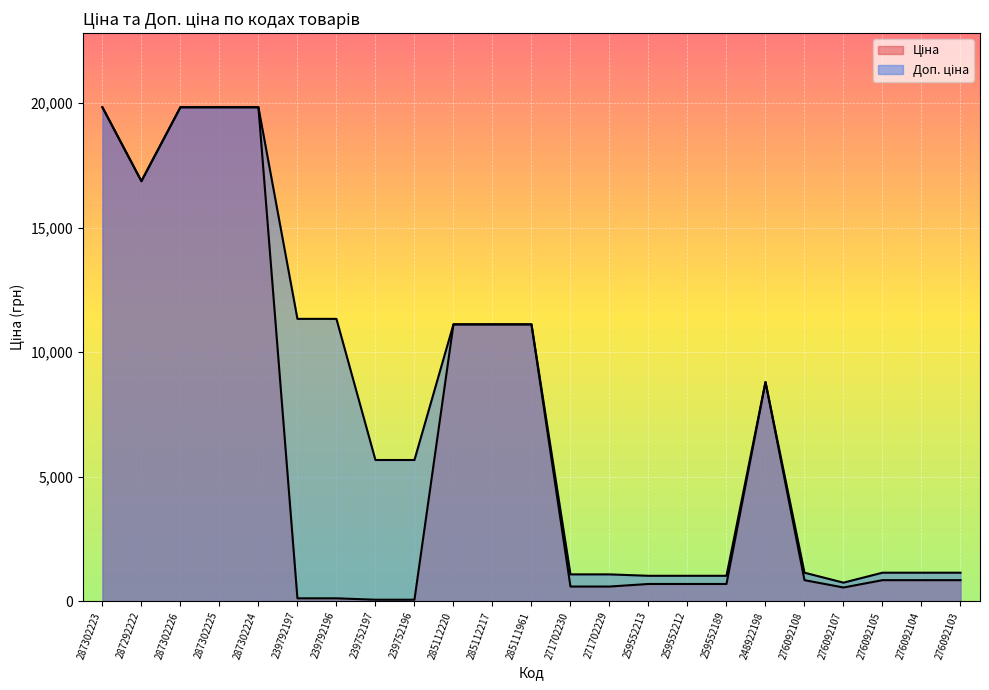

What position from the left is 239792197?

6